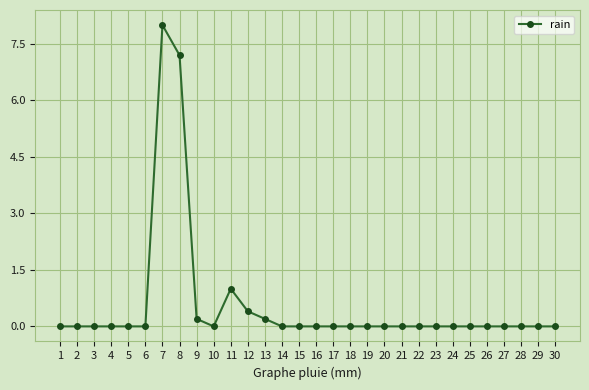

How many data points does each series have?

30